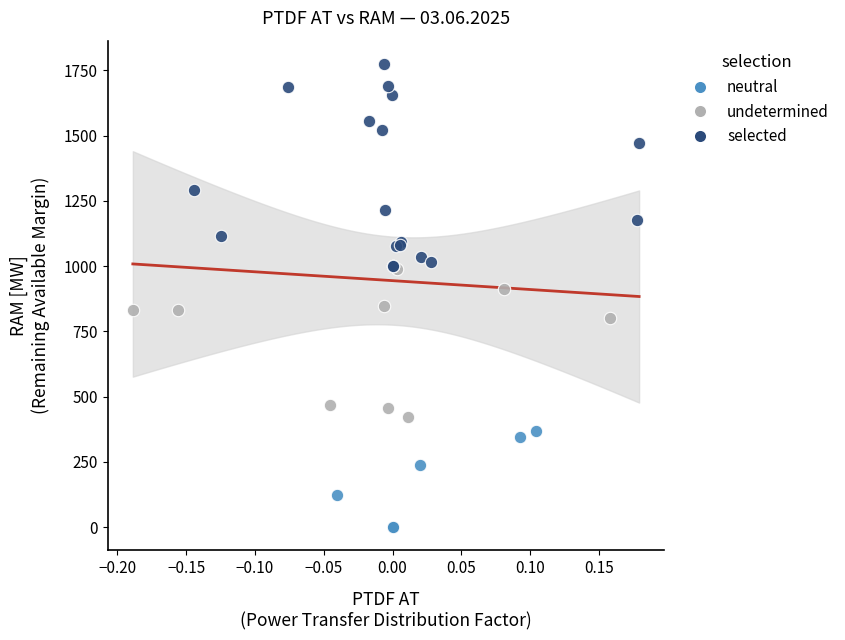

Which series reaches the maximum Y coordinate?

selected